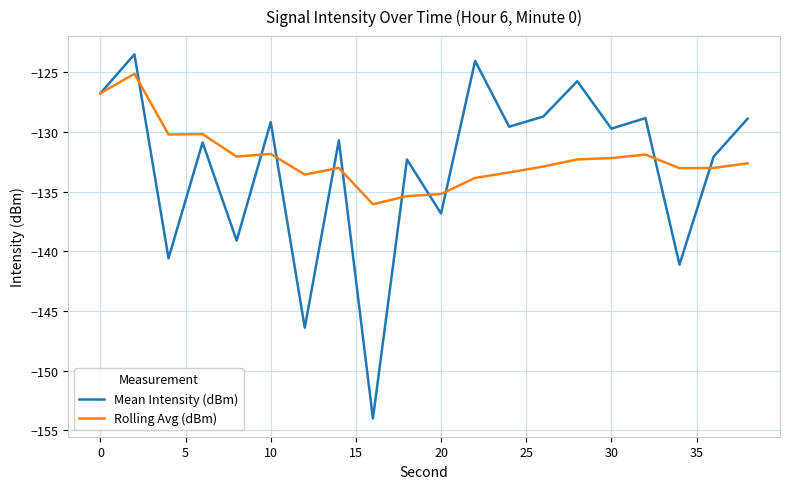

True or false: Rolling Avg (dBm) has more than 0 interior local peaks.

True